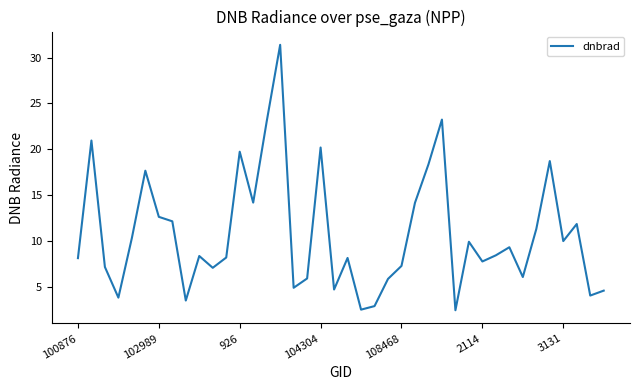

What is the greatest value displayed?

31.4